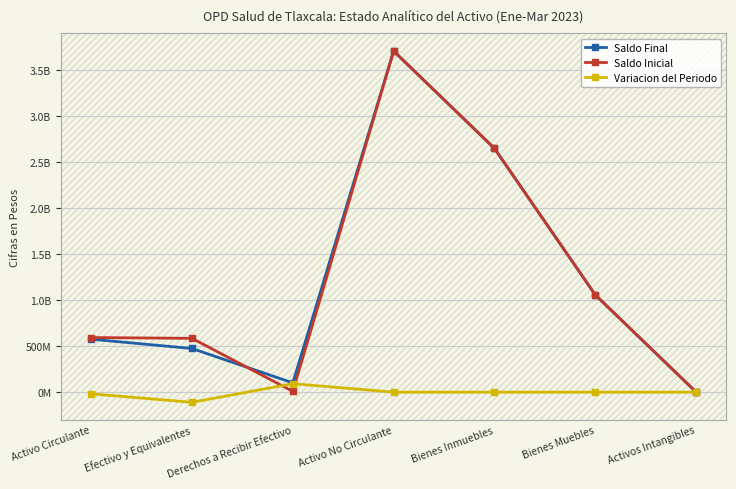

At which label is Variacion del Periodo closest to -9038060?

Activo No Circulante